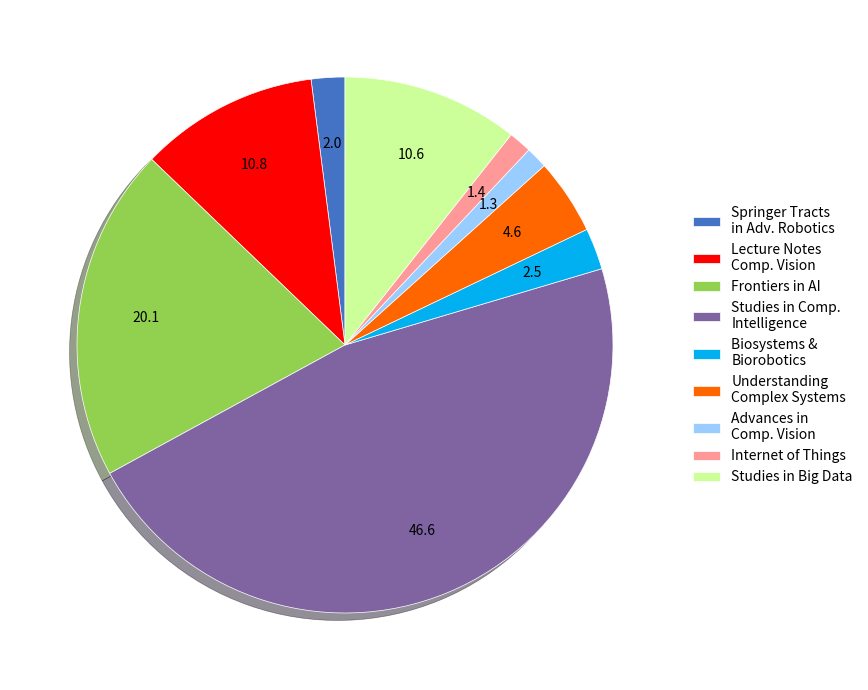

How many slices are in this pie chart?

9